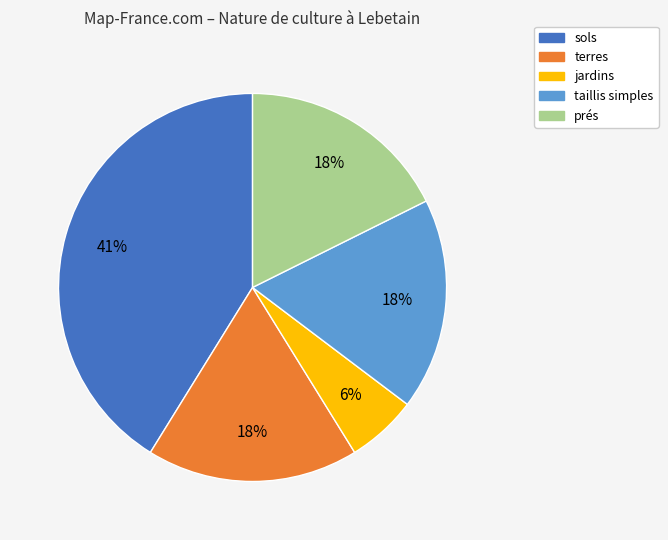

What is the smallest slice in the pie chart?

jardins